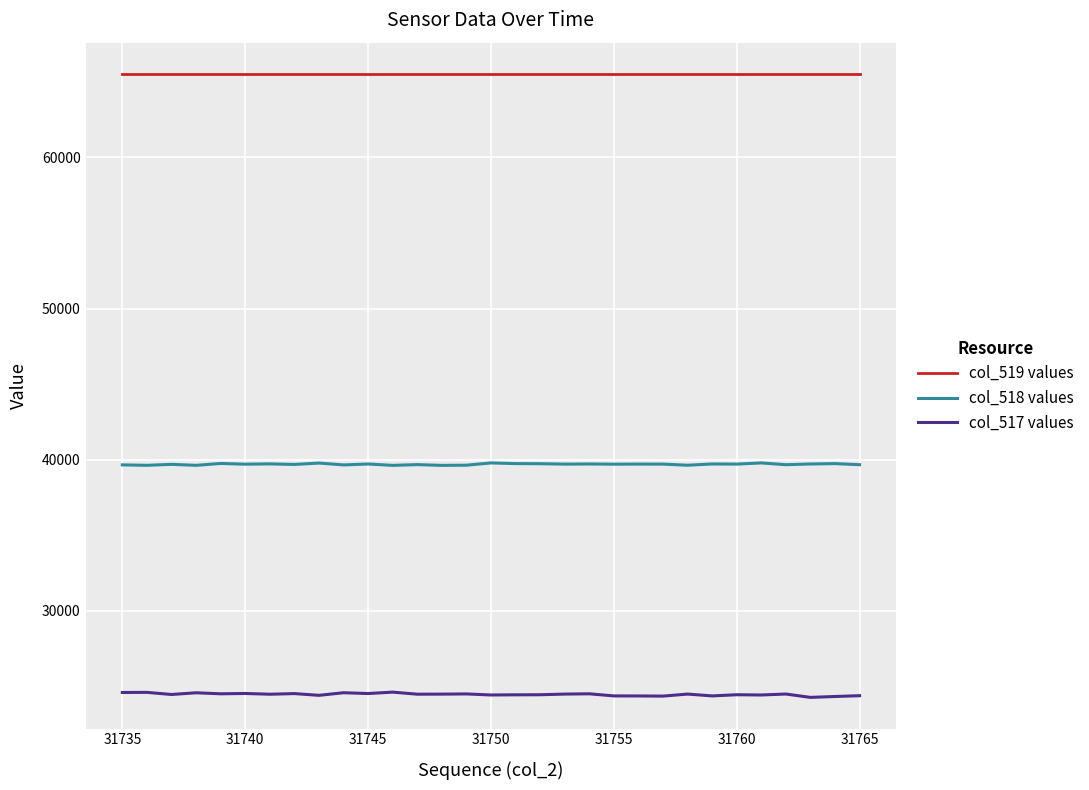

What is the difference between the maximum and second lowest values in the col_518 values series?

161